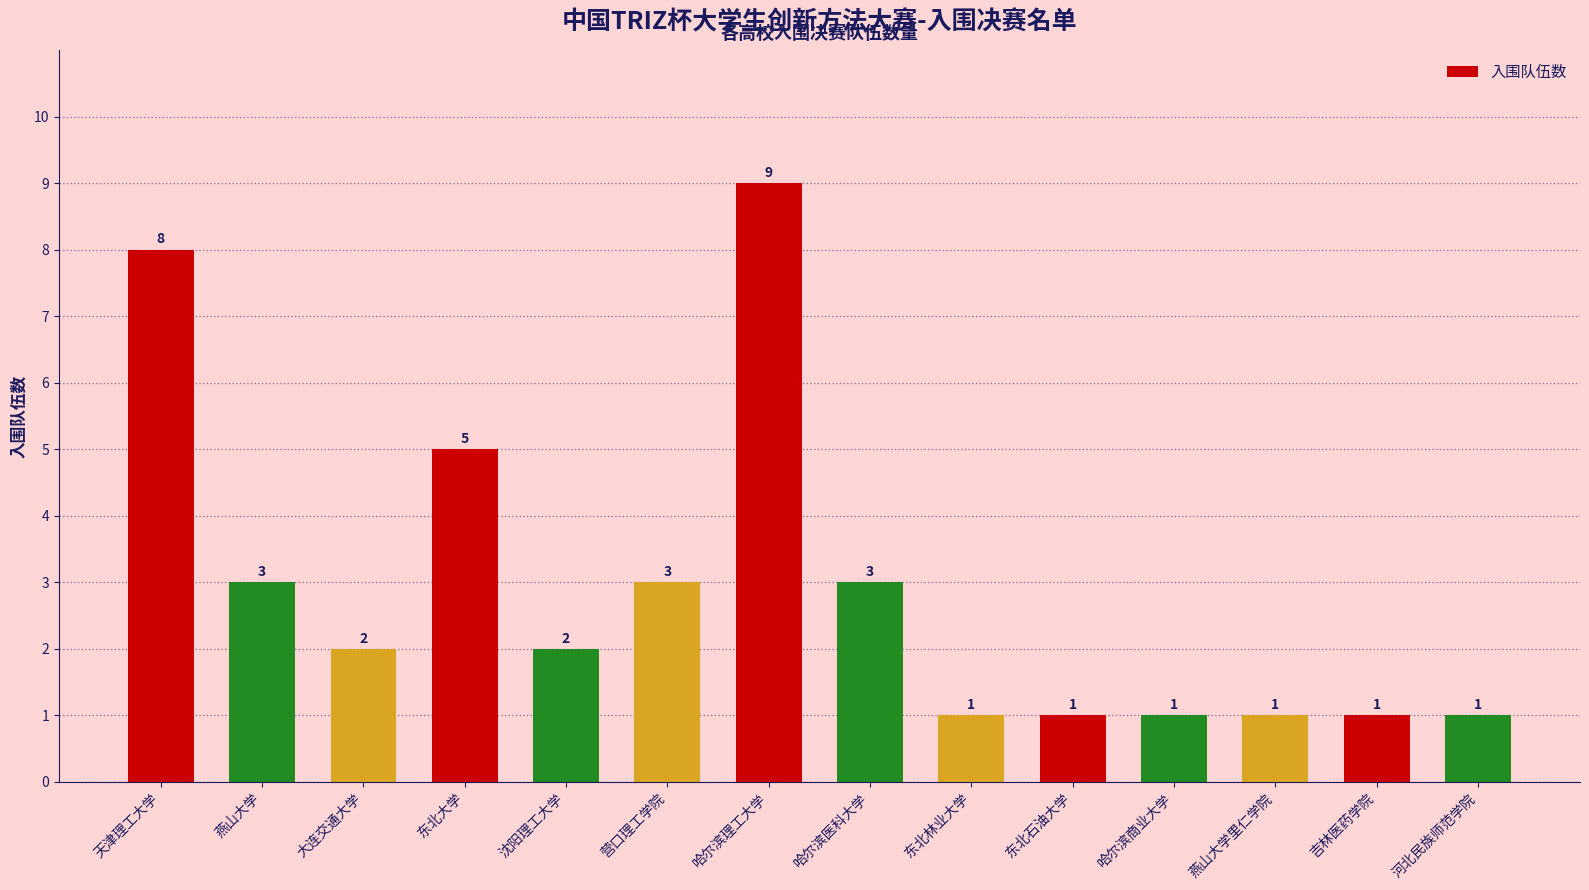

At which label does the data first exceed 2?

天津理工大学